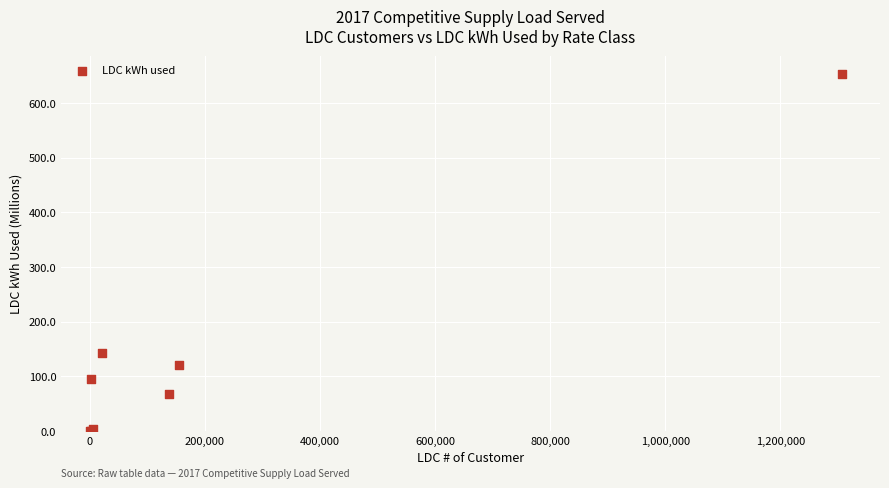

What Y value in the scatter plot is closest to 327?

141.9